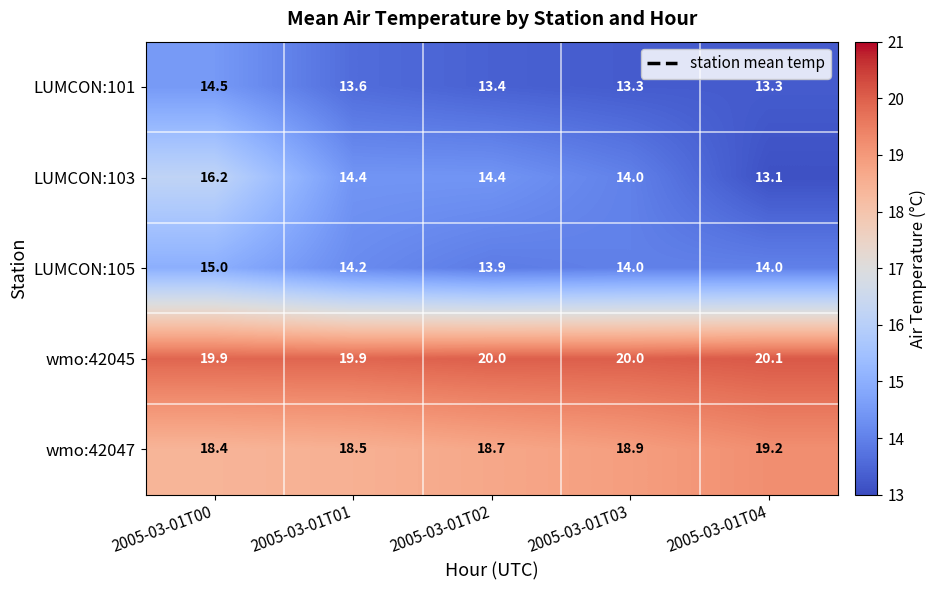

Where does the LUMCON:103 series first go above 14?

2005-03-01T00